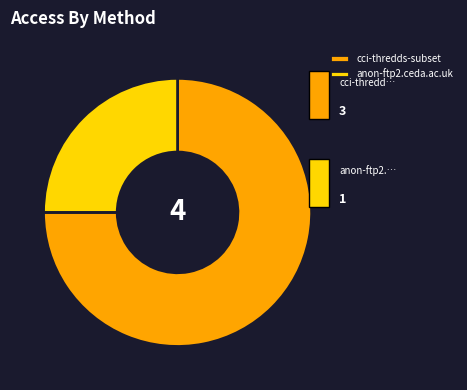

Rank the categories by value from lowest to highest.

anon-ftp2.ceda.ac.uk, cci-thredds-subset